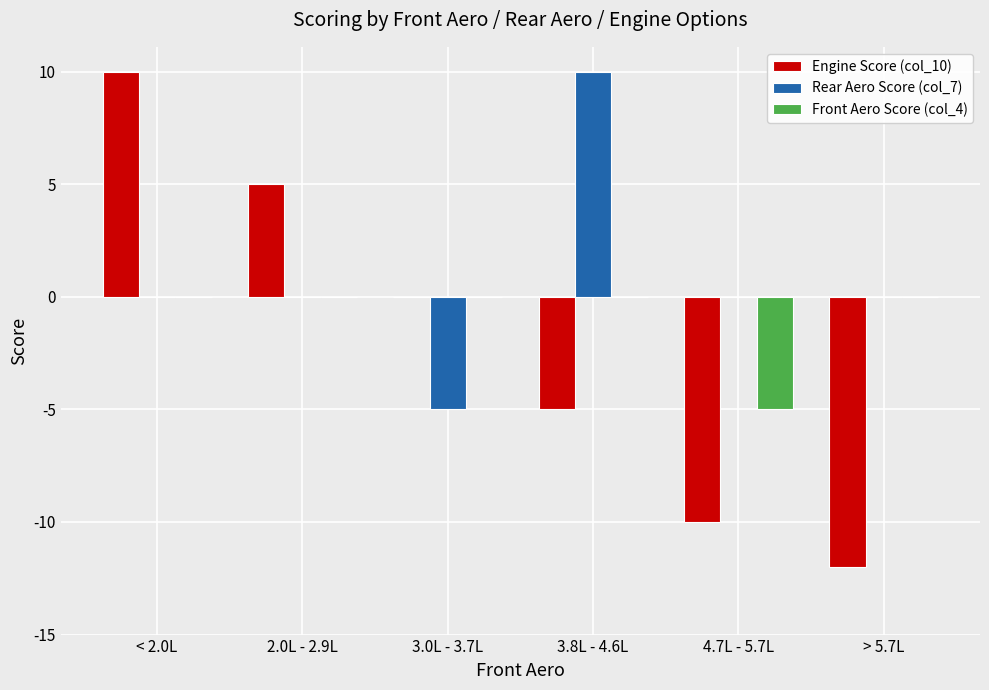

Reading left to right, extract all data points from this chart.

Engine Score (col_10): 10	5	0	-5	-10	-12
Rear Aero Score (col_7): 0	0	-5	10	0	0
Front Aero Score (col_4): 0	0	0	0	-5	0